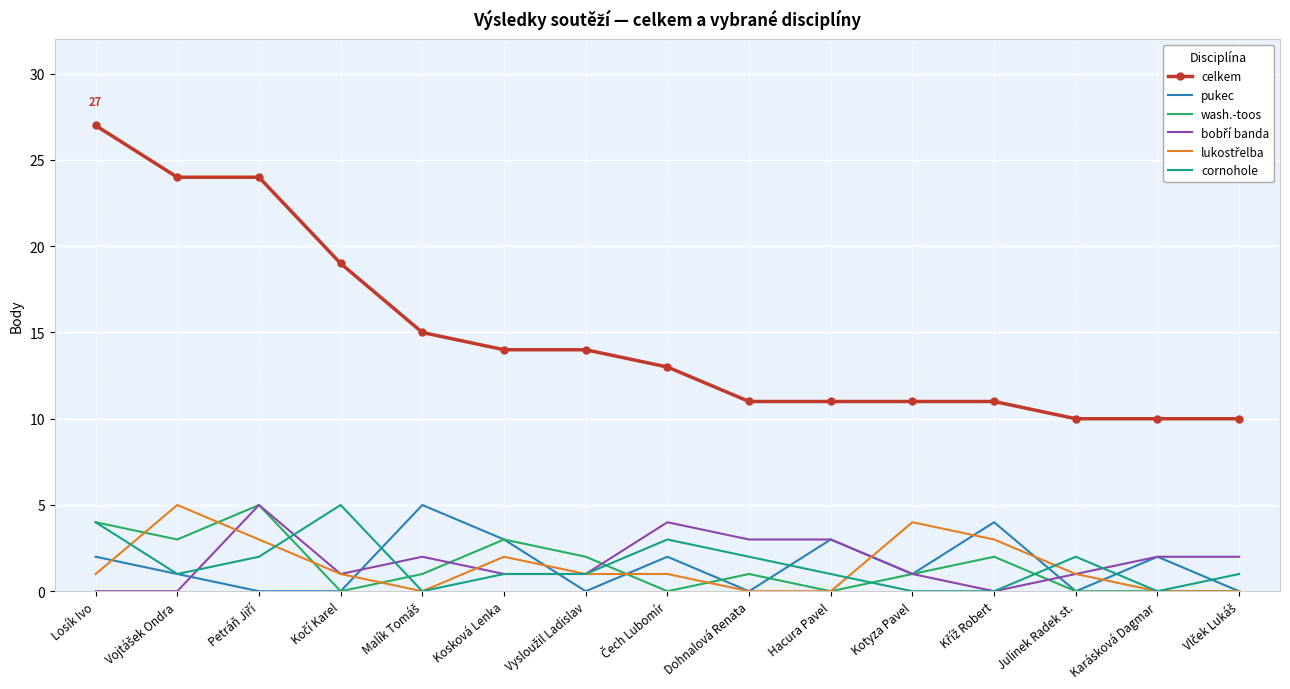

What position from the left is Kosková Lenka?

6